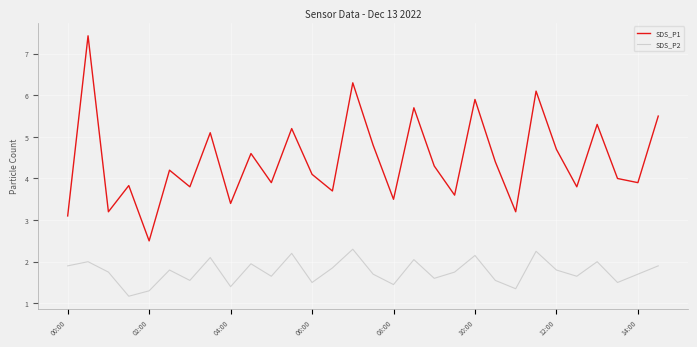

Rank the series by their maximum value, from lowest to highest.

SDS_P2, SDS_P1